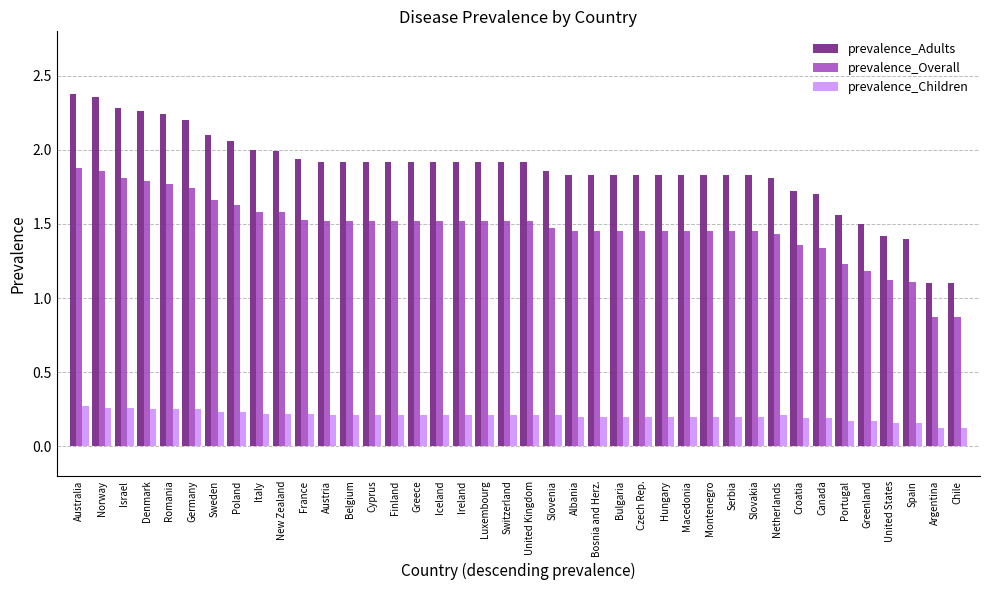

At Canada, list the series in order from smallest to largest.

prevalence_Children, prevalence_Overall, prevalence_Adults